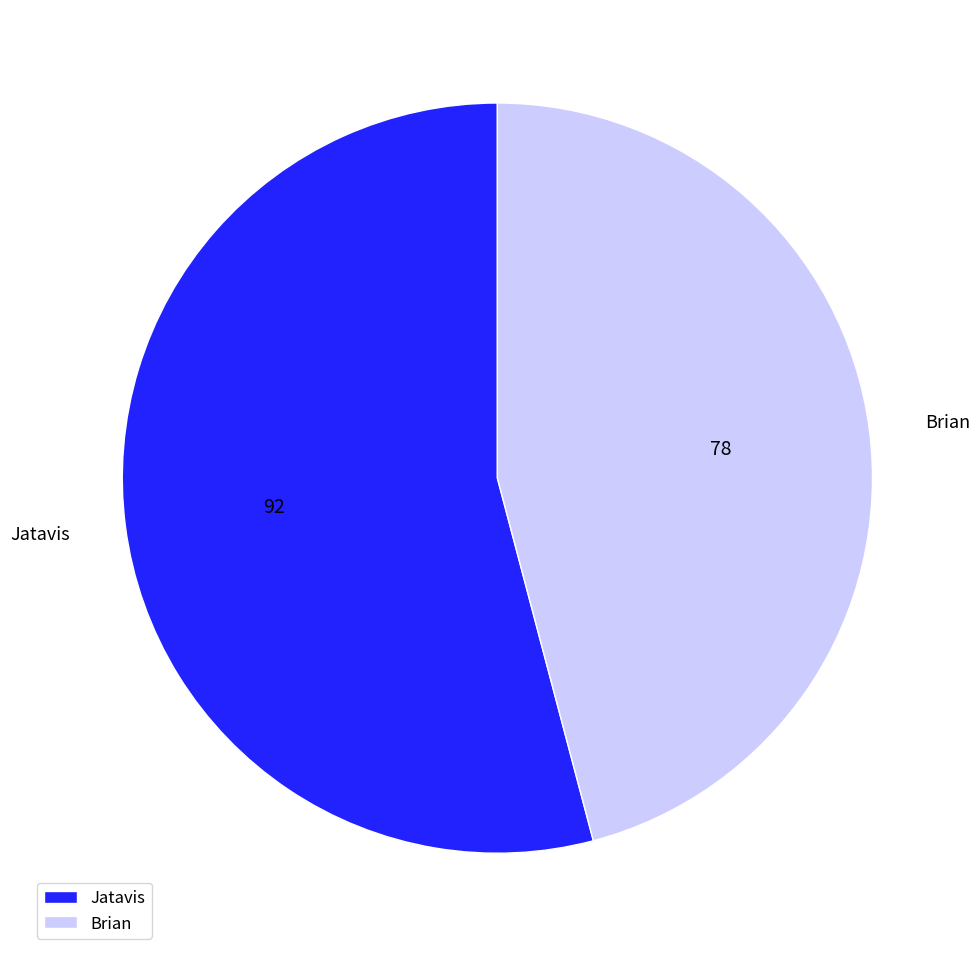

How many segments does this pie chart have?

2